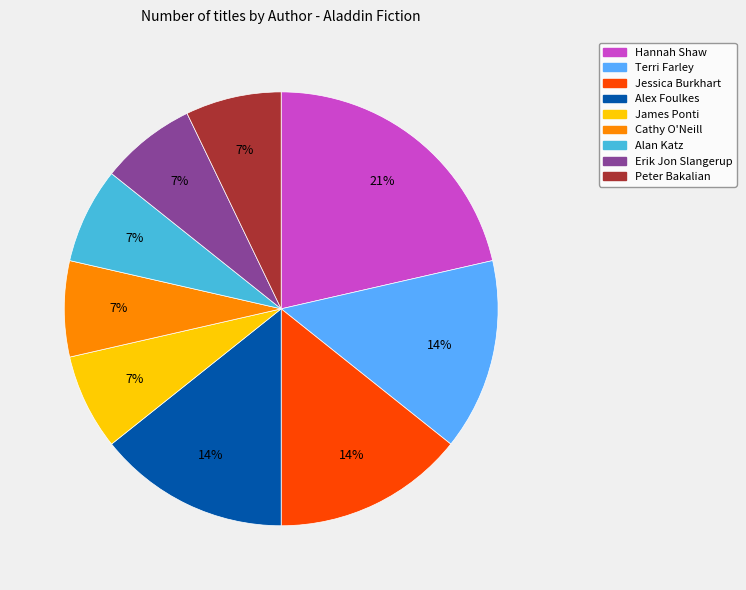

Is there any slice that represents more than half of the pie?

No